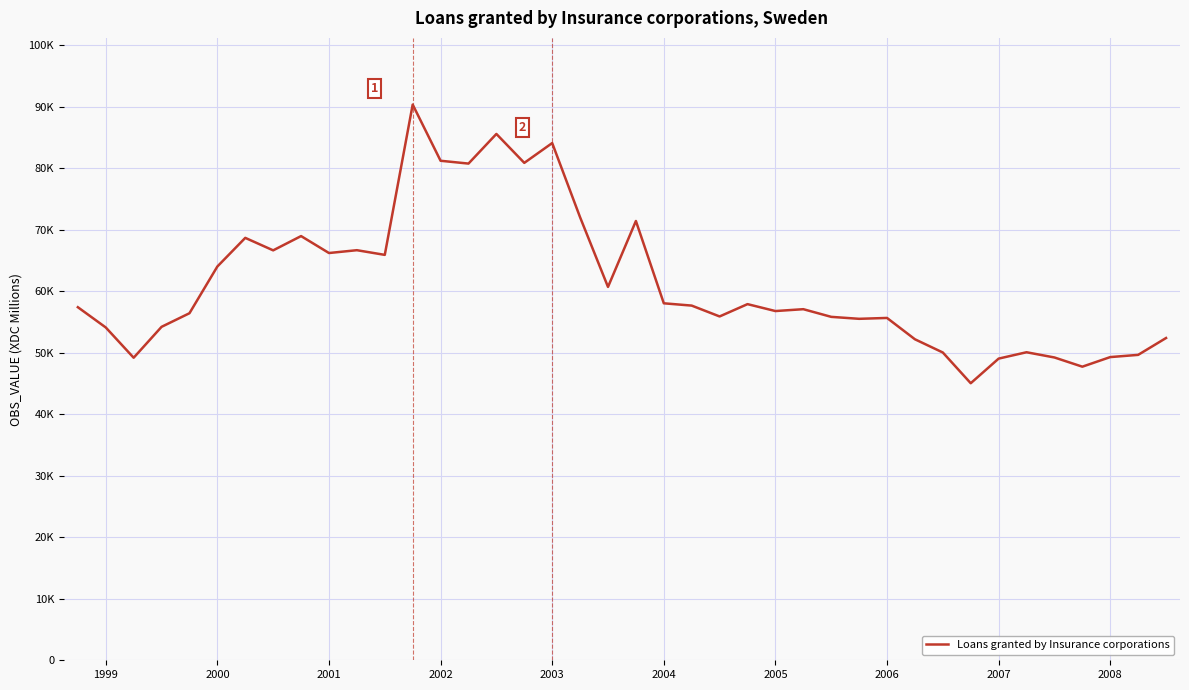

What is the difference between the second highest and minimum values?

40542